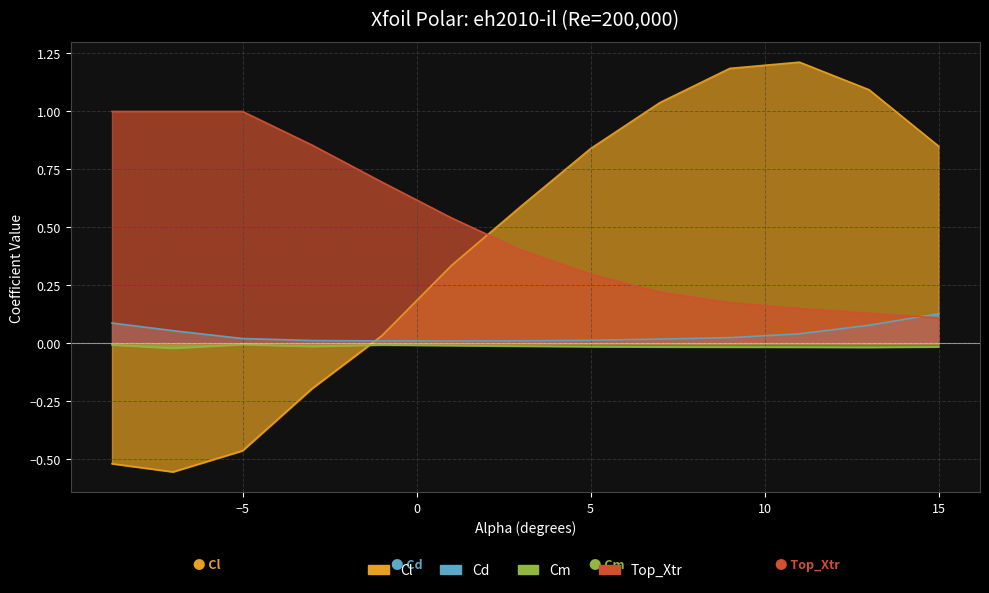

Which series has the largest range (max minus min)?

Cl